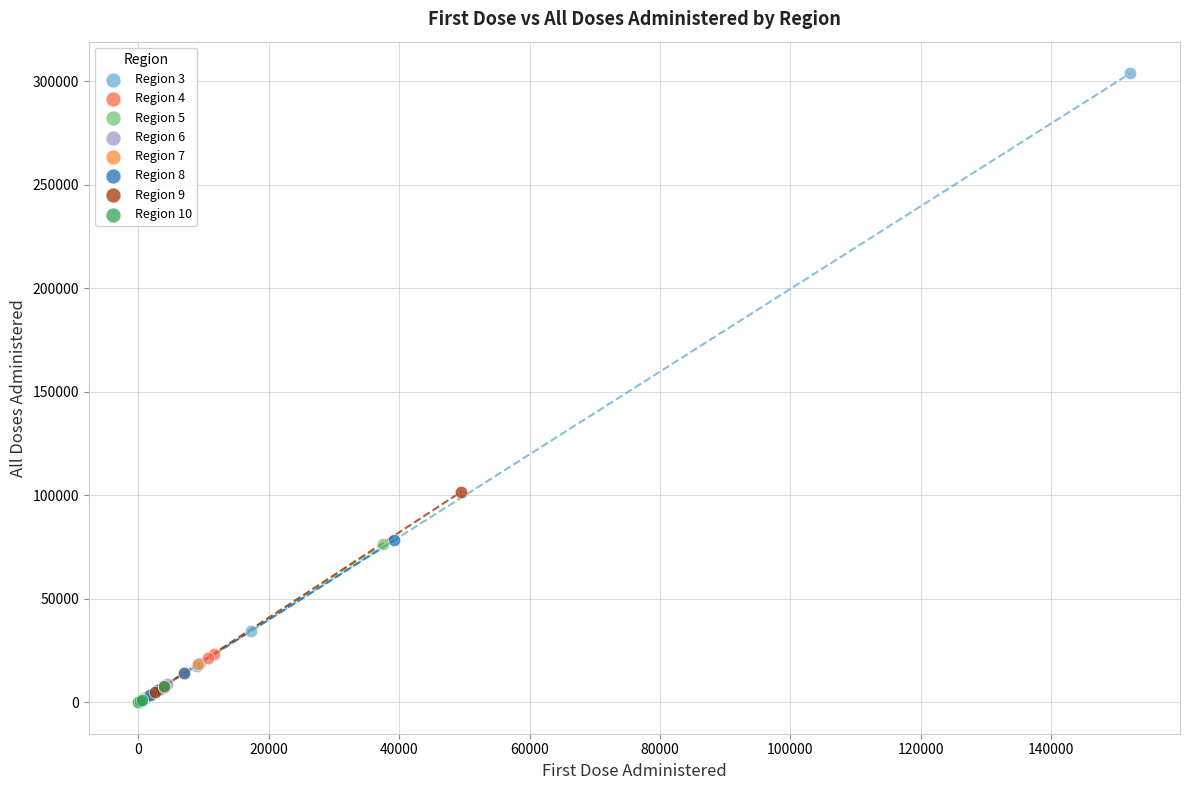

Which series has the widest spread of Y values?

Region 3